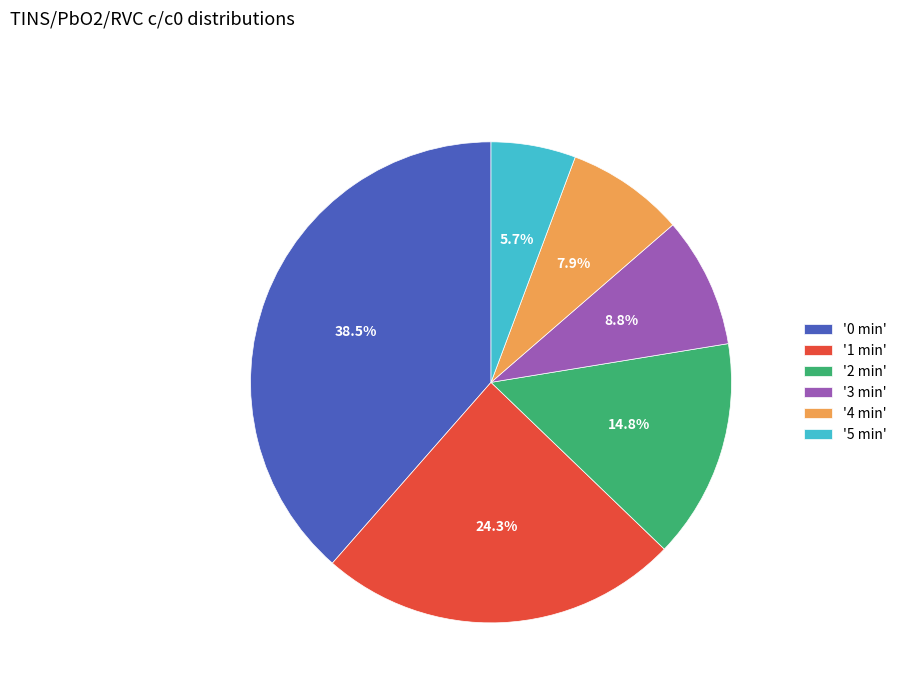

Which category has the smallest portion of the pie?

'5 min'